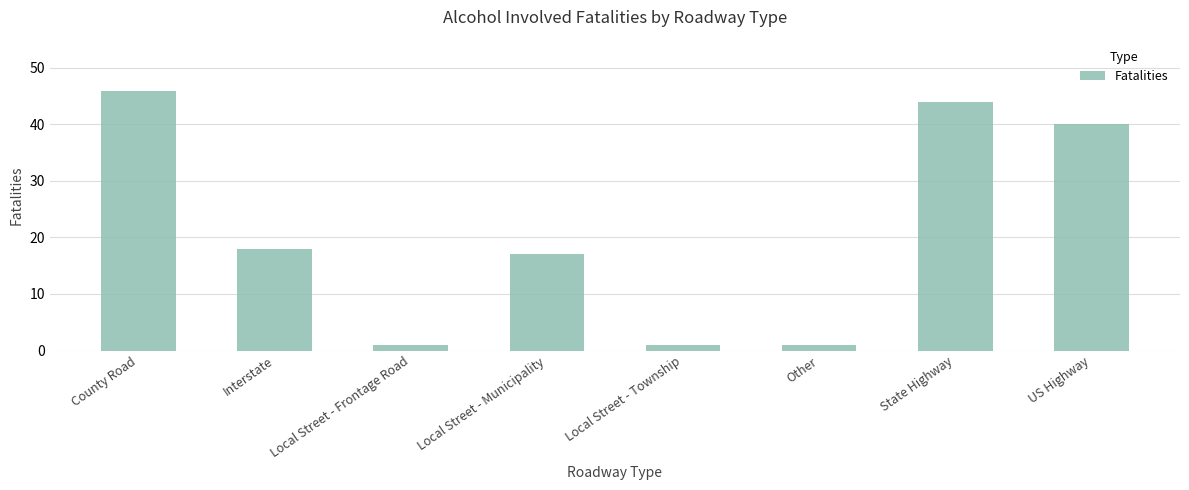

What is the difference between the maximum and minimum values?

45